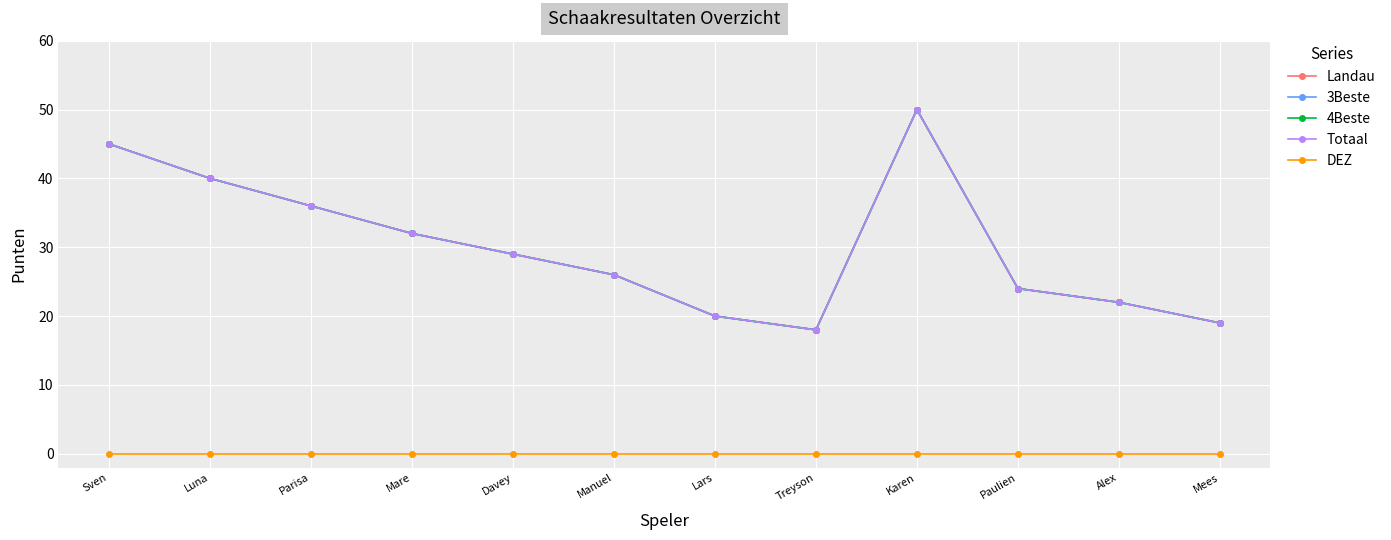

How many lines are shown in the chart?

5